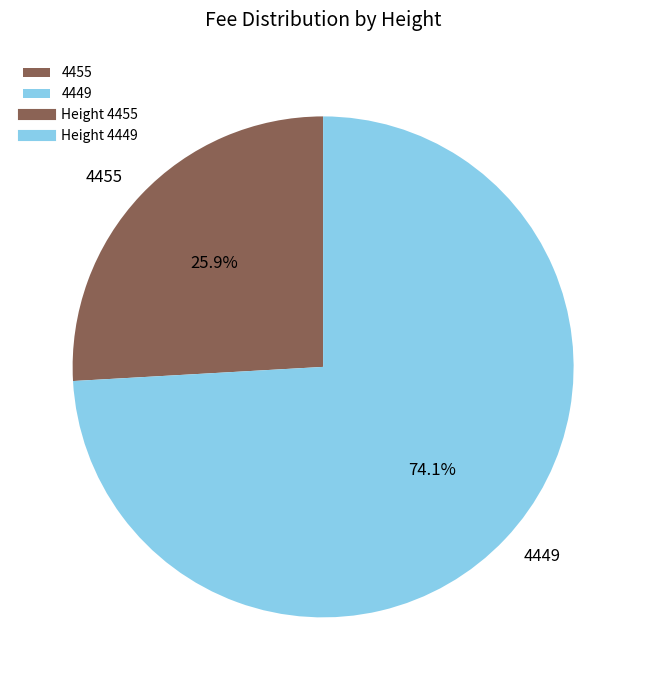

To the nearest percent, what is the combined percentage of 4455 and 4449?

100%